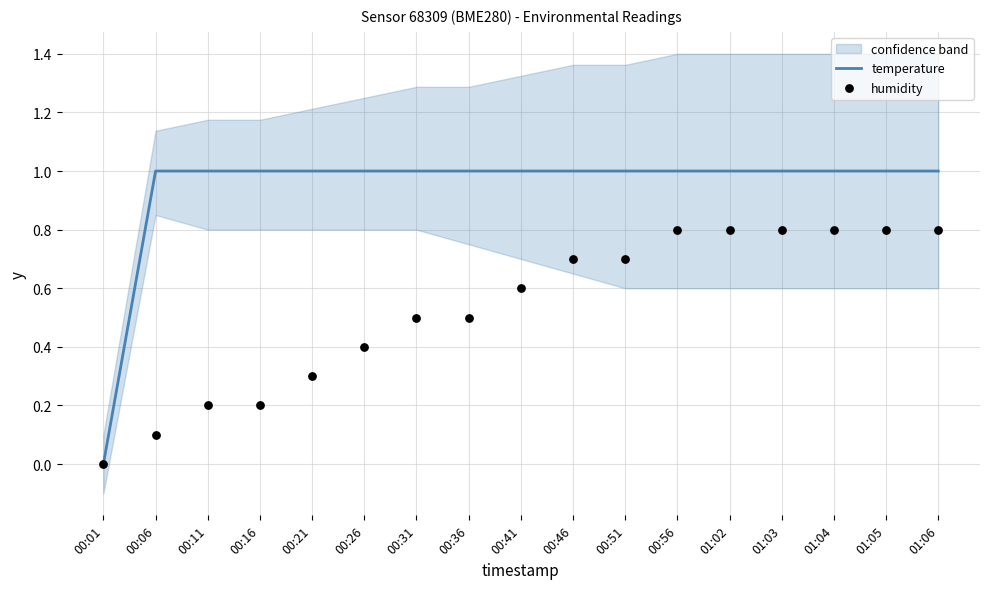

Which series has the largest total across all categories?

temperature